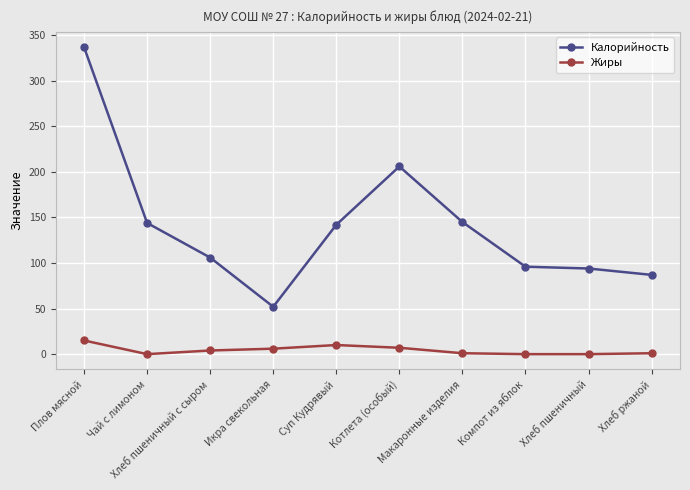

At which category does Калорийность reach its first local valley?

Икра свекольная